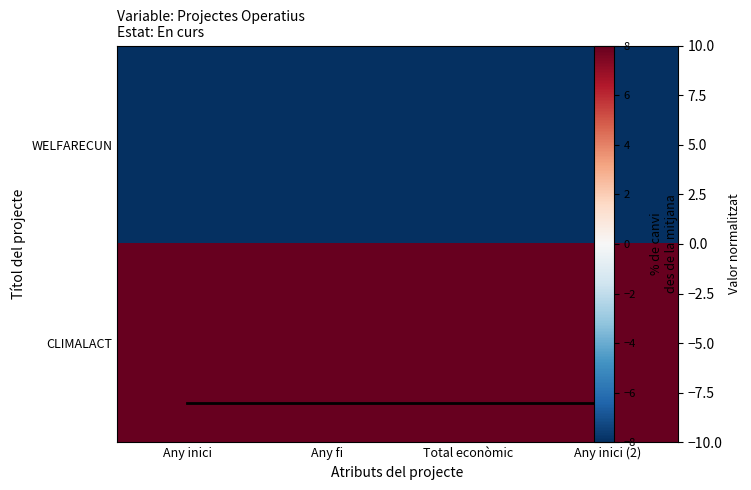

At which category is the sum across all series the highest?

Any inici